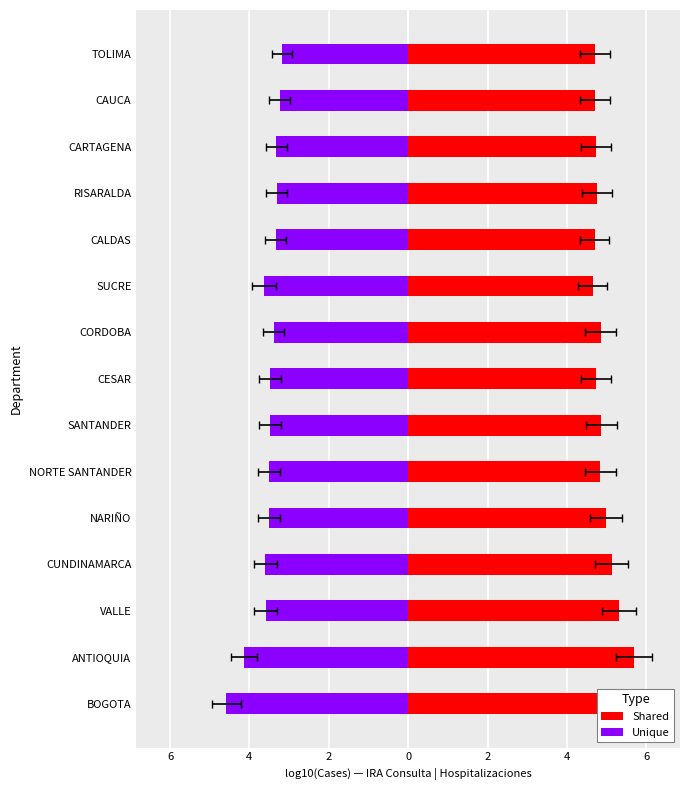

Is the value of Unique at NORTE SANTANDER greater than the value of Shared at CAUCA?

No